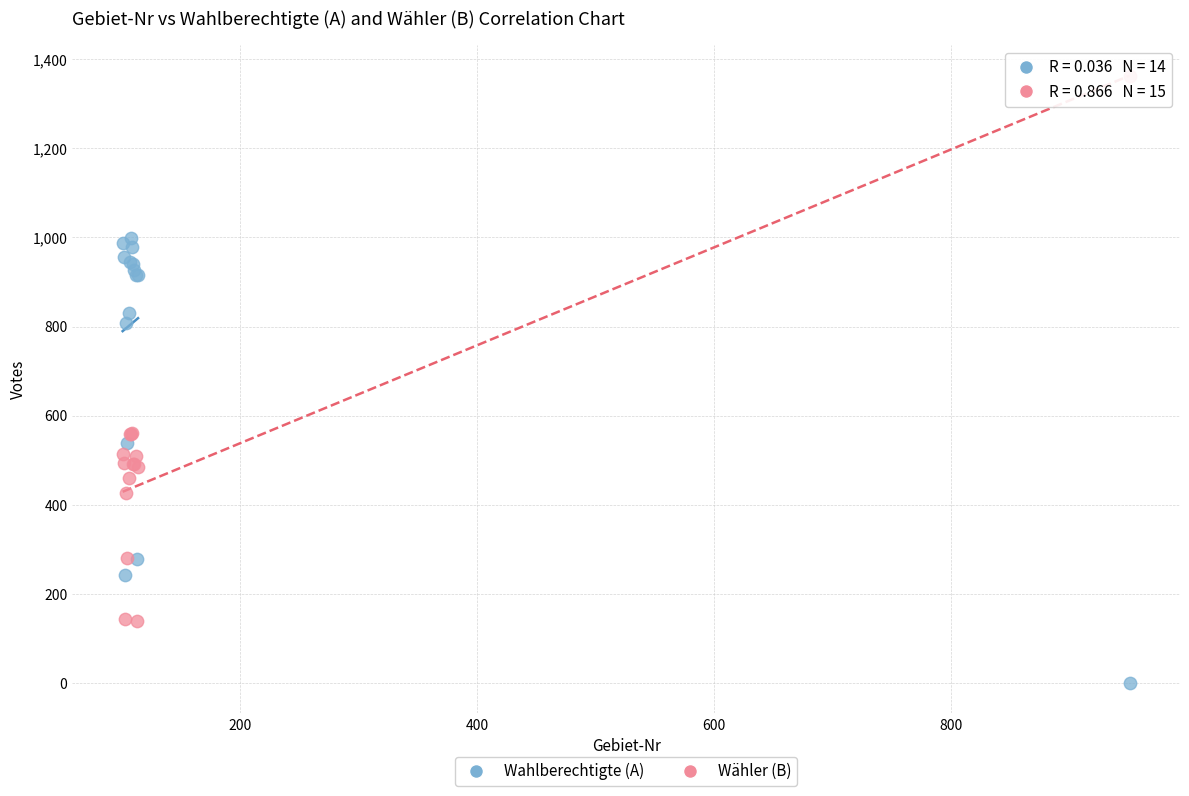

Which series has the widest spread of Y values?

Wähler (B)